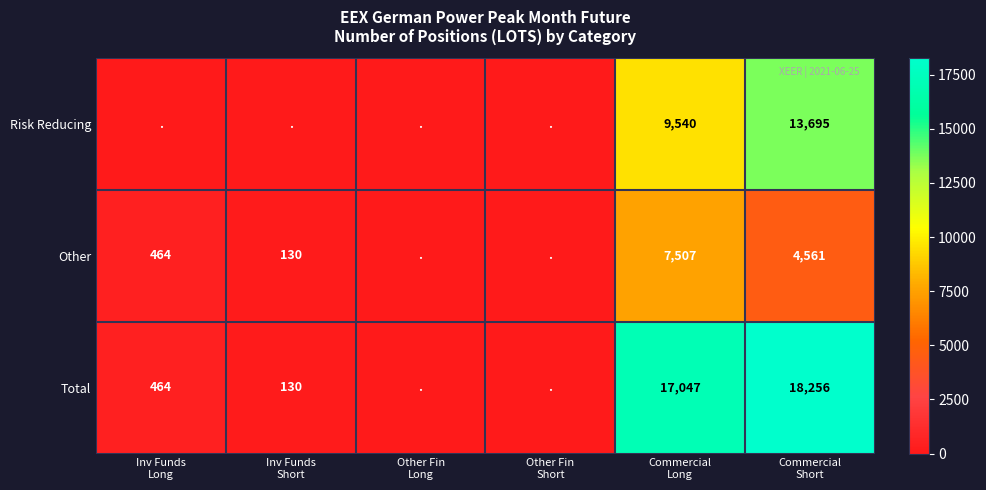

What is the average value of the Other series?

2110